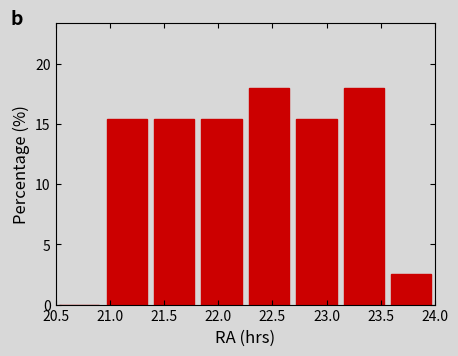

Reading left to right, list every bar in this chart as the range it spans on the x-axis followed by its height. Neither the bar edges nor the heights are printed on the chart, so give them approximately, as read against the axes.

20.50 to 20.95: 0
20.95 to 21.40: 15.5
21.40 to 21.80: 15.5
21.80 to 22.25: 15.5
22.25 to 22.70: 18.0
22.70 to 23.15: 15.5
23.15 to 23.55: 18.0
23.55 to 24.00: 2.5